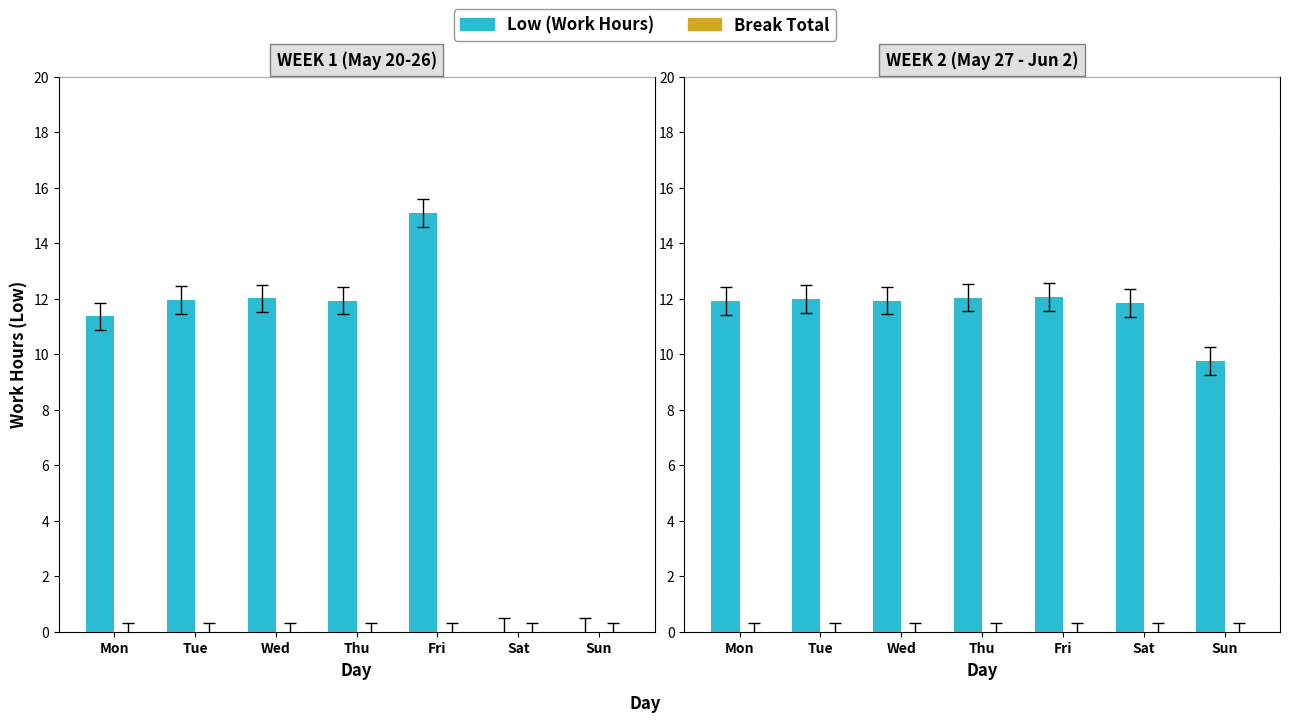

Where is Low (Work Hours) nearest to the value 10?

Sun